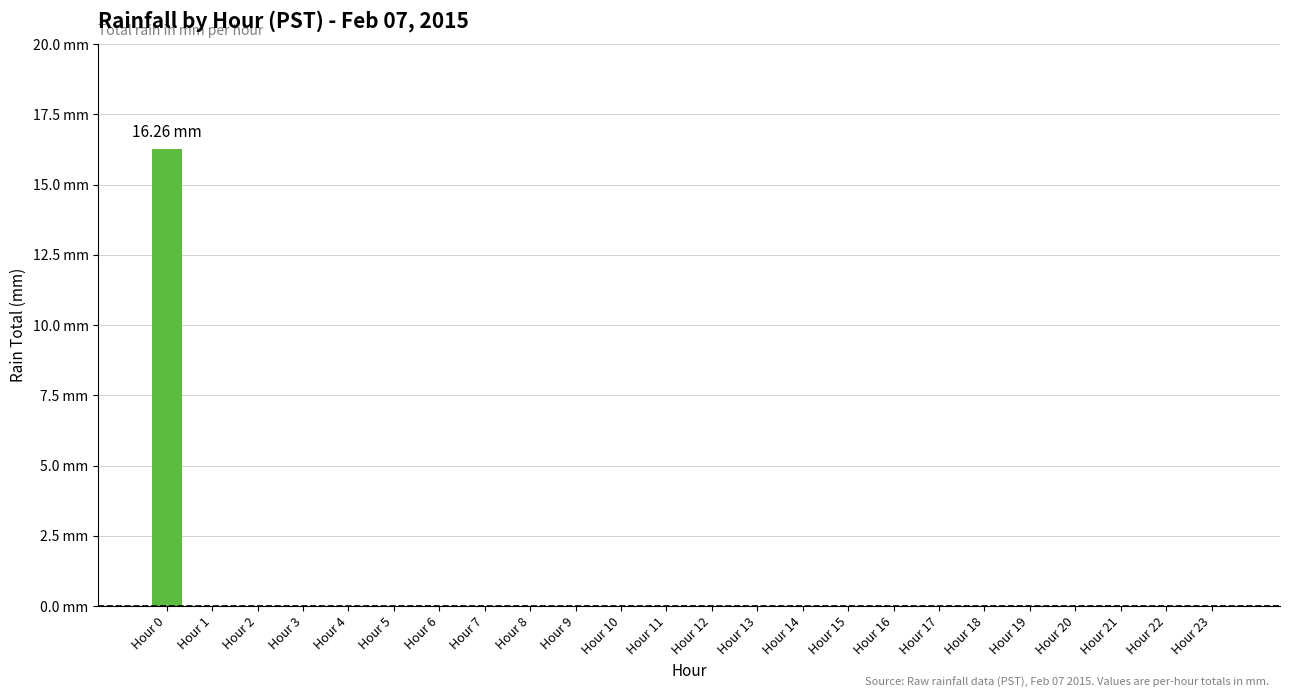

List the labels in order of value, largest first.

Hour 0, Hour 1, Hour 2, Hour 3, Hour 4, Hour 5, Hour 6, Hour 7, Hour 8, Hour 9, Hour 10, Hour 11, Hour 12, Hour 13, Hour 14, Hour 15, Hour 16, Hour 17, Hour 18, Hour 19, Hour 20, Hour 21, Hour 22, Hour 23